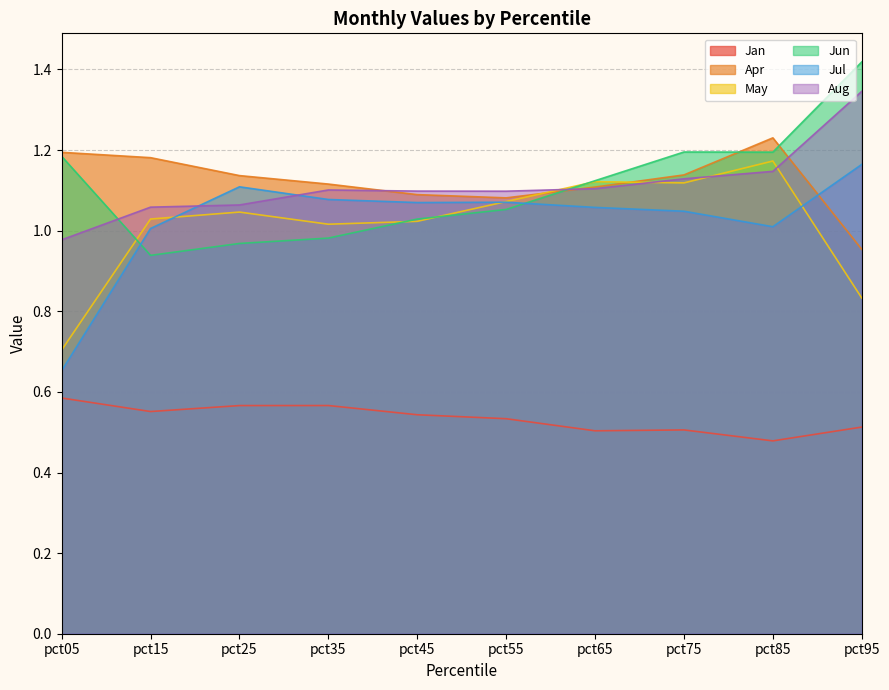

At how many categories does at least one series exceed 1?

10